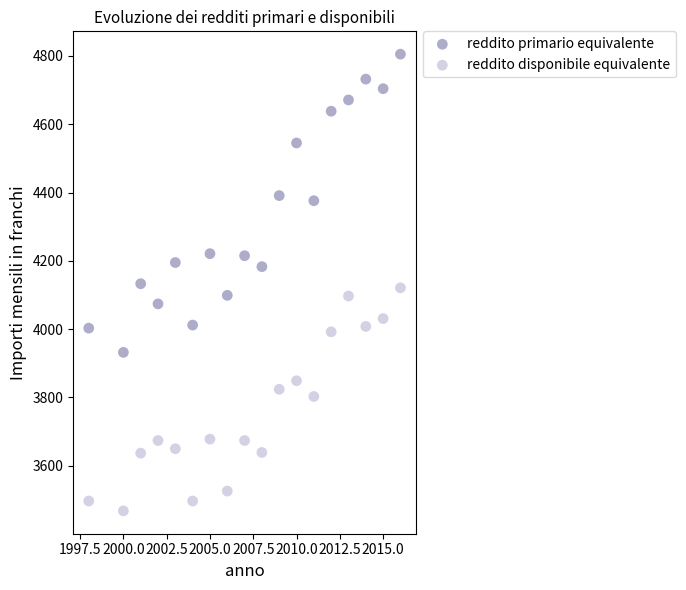

What are all the series names shown in the legend?

reddito primario equivalente, reddito disponibile equivalente